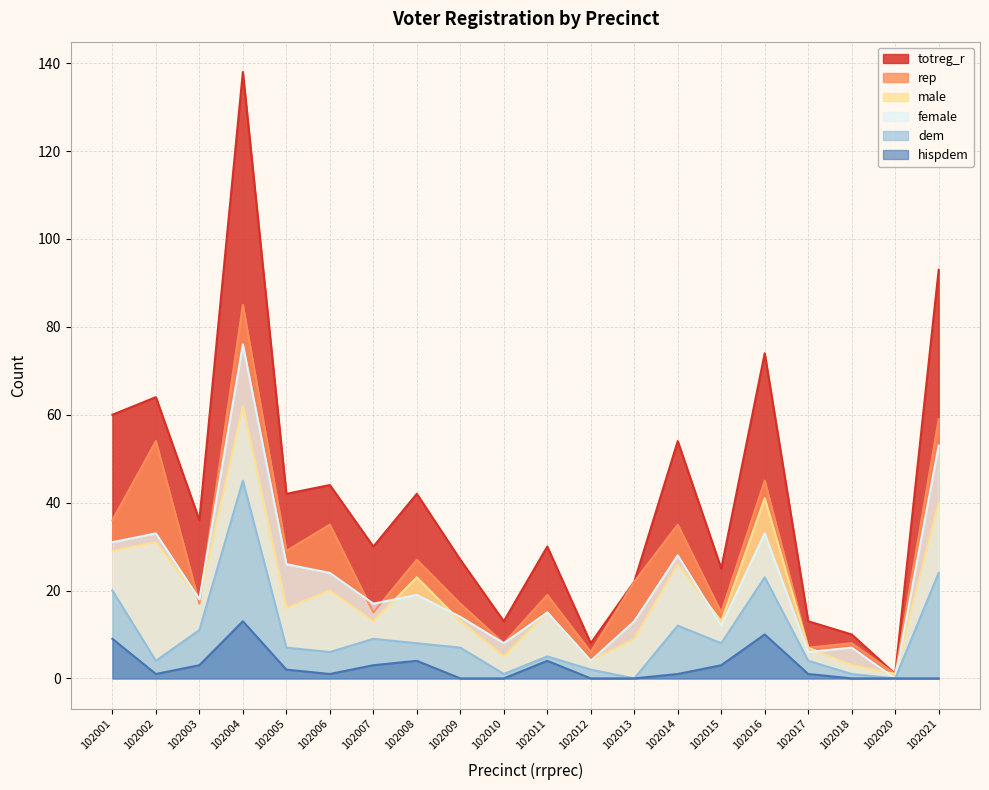

What is the average value of the hispdem series?

3